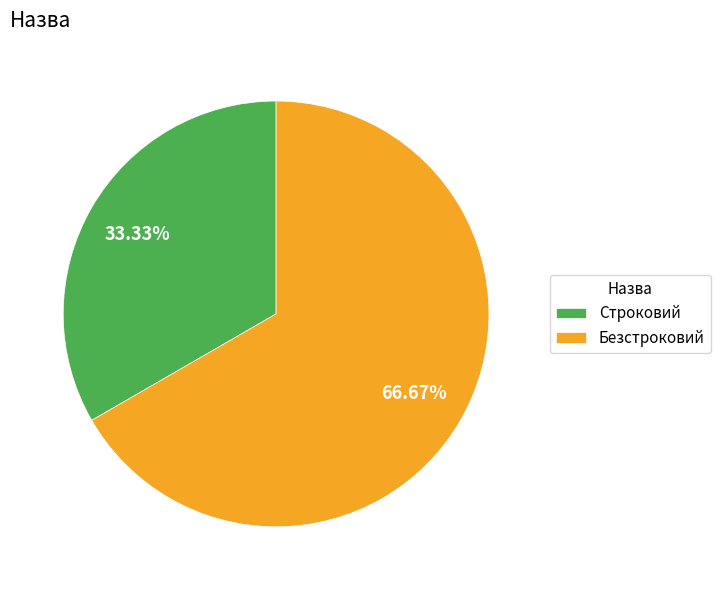

What is the largest slice in the pie chart?

Безстроковий